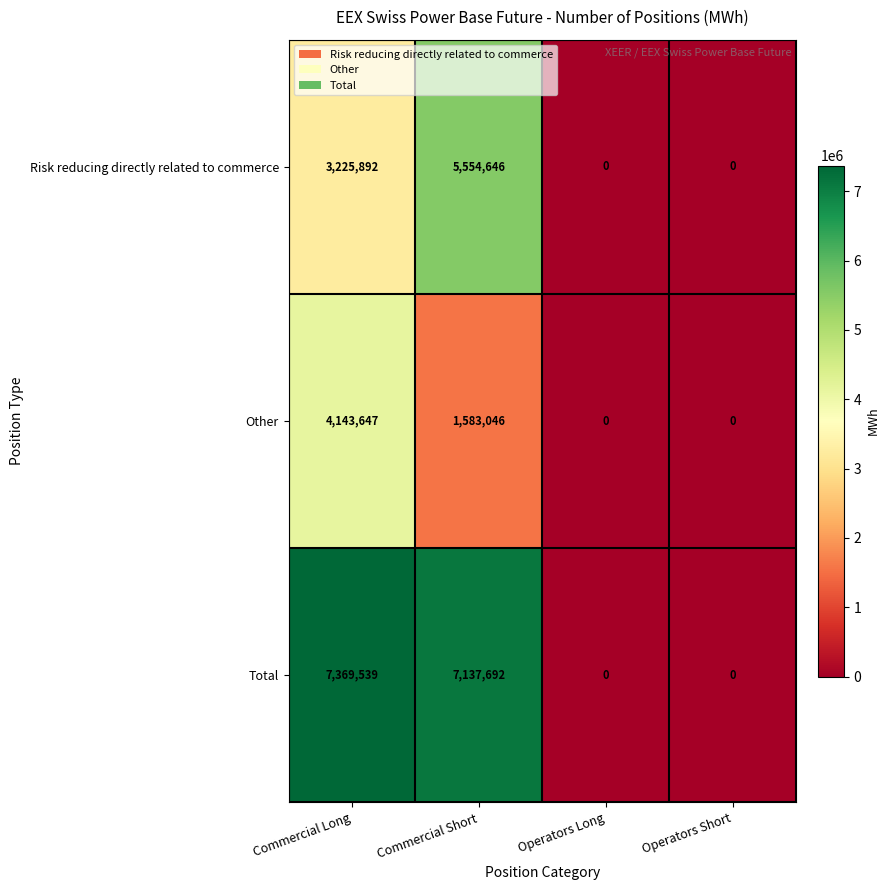

What is the total value across all series at Commercial Long?

14739078